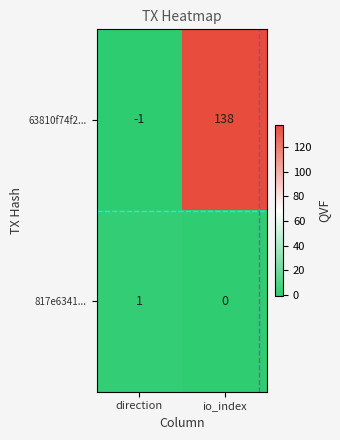

Which series has the largest total across all categories?

63810f74f2...